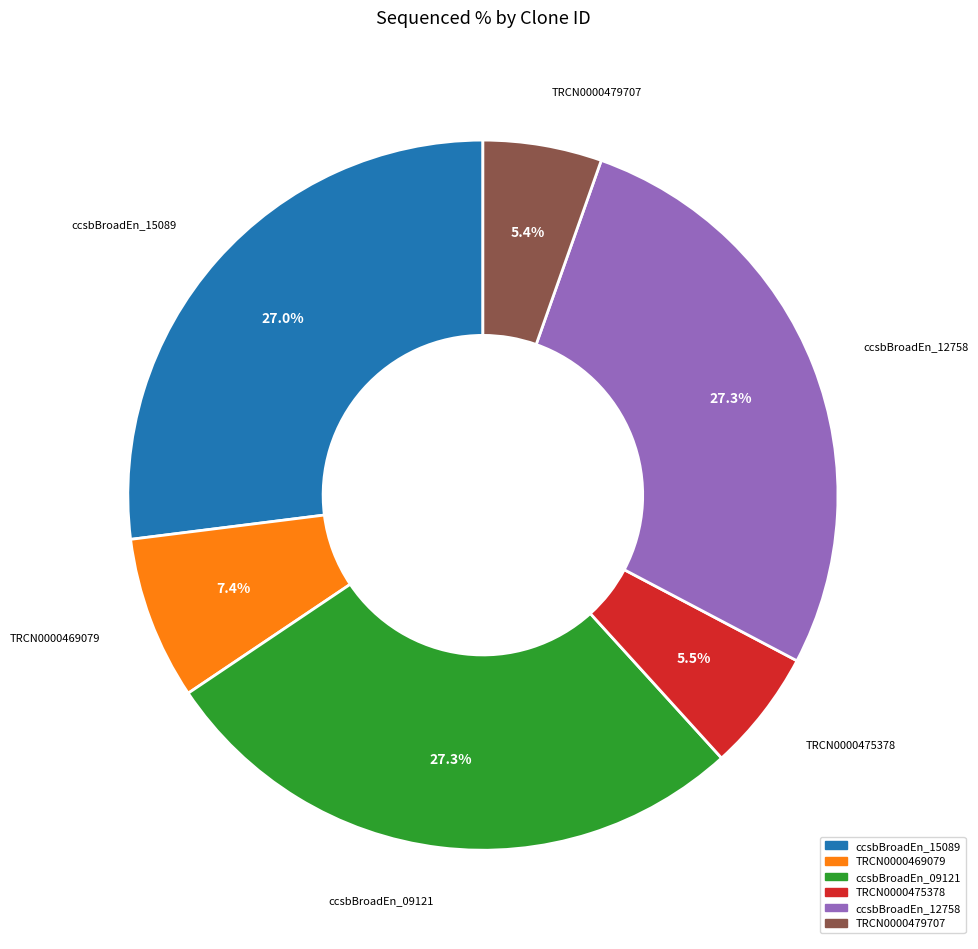

Is there a majority slice in this chart?

No